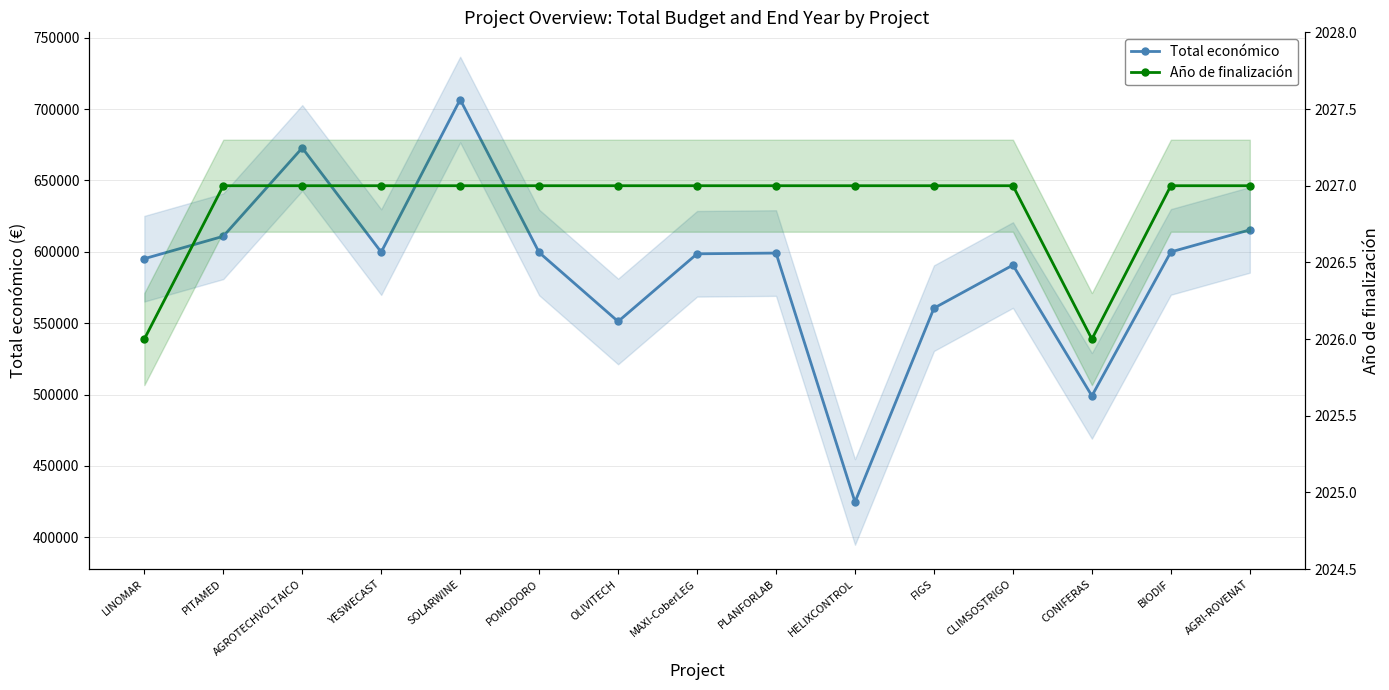

List the labels in order of Total económico value, smallest first.

HELIXCONTROL, CONIFERAS, OLIVITECH, FIGS, CLIMSOSTRIGO, LINOMAR, MAXI-CoberLEG, PLANFORLAB, POMODORO, YESWECAST, BIODIF, PITAMED, AGRI-ROVENAT, AGROTECHVOLTAICO, SOLARWINE